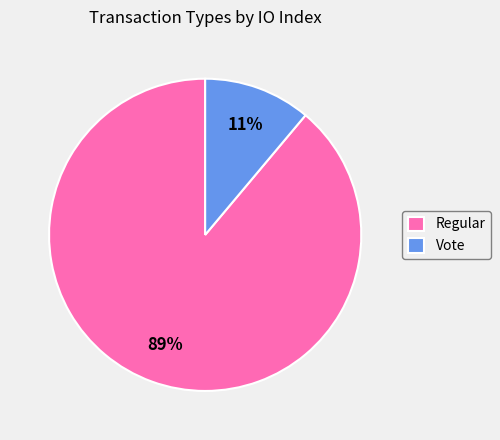

How many slices are in this pie chart?

2